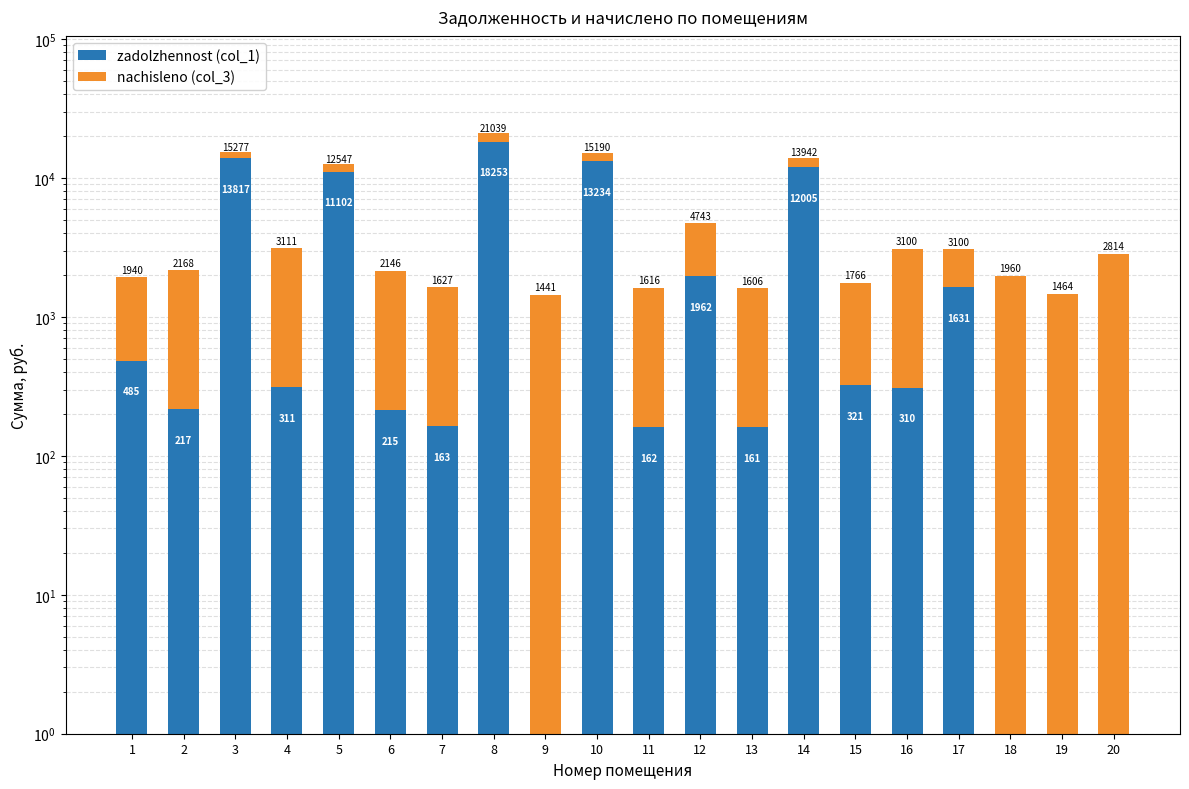

What is the value of the nachisleno (col_3) bar at the 14th from the left?

1936.6